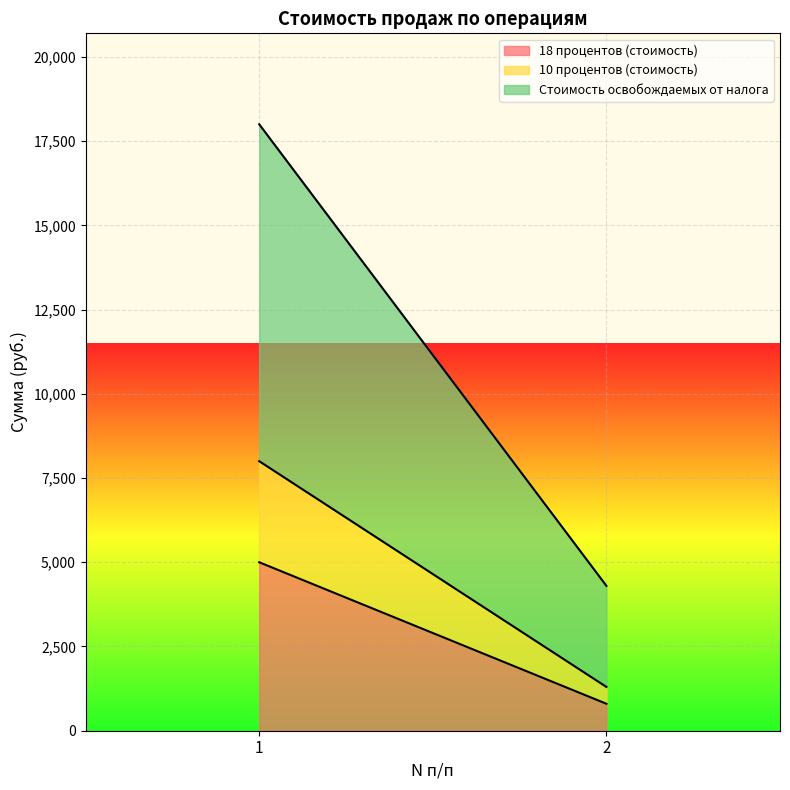

What is the sum of all 18 процентов (стоимость) values?

5800